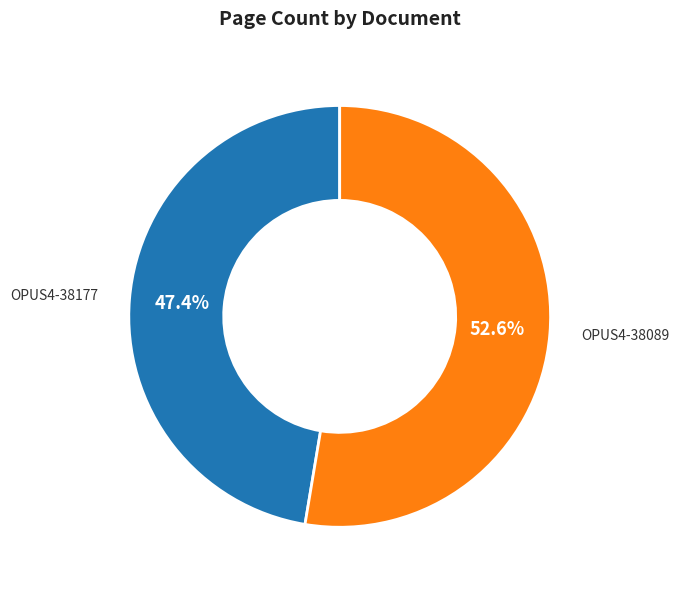

True or false: OPUS4-38089 accounts for 53% of the total.

True